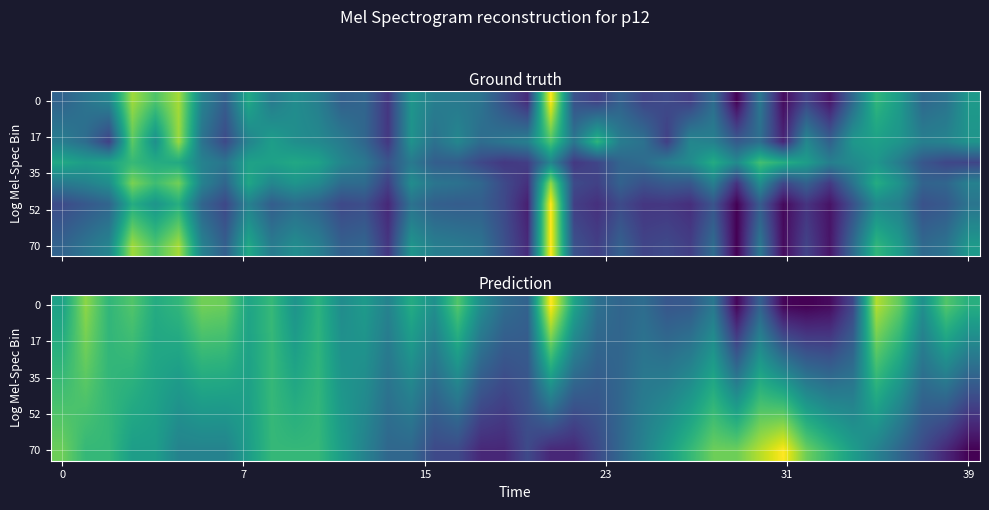

How many series are shown in this chart?

8